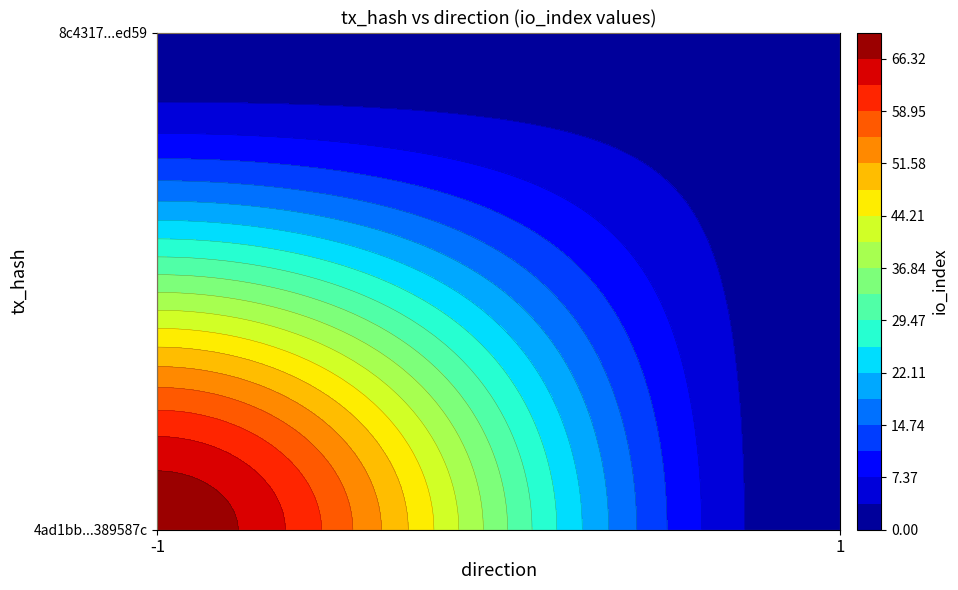

Is the value of 8c4317771d80b70631729011444f8fce0afed59 at io_index greater than the value of 4ad1bb2605d072cf4b7d208b39bde73b389587c at io_index?

No